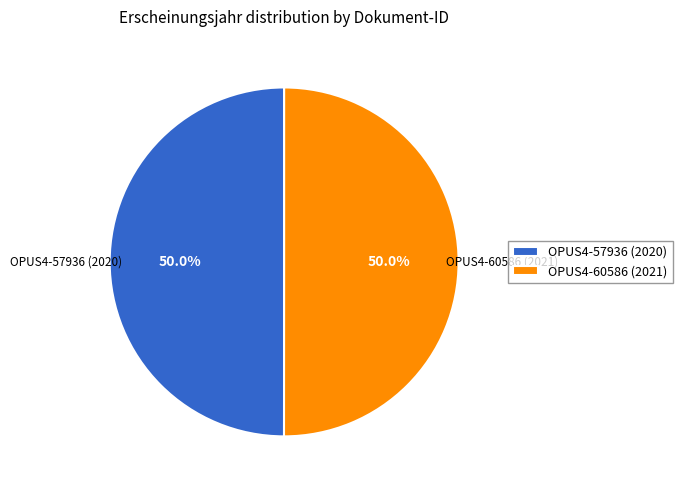

True or false: OPUS4-57936 (2020) accounts for 50% of the total.

True